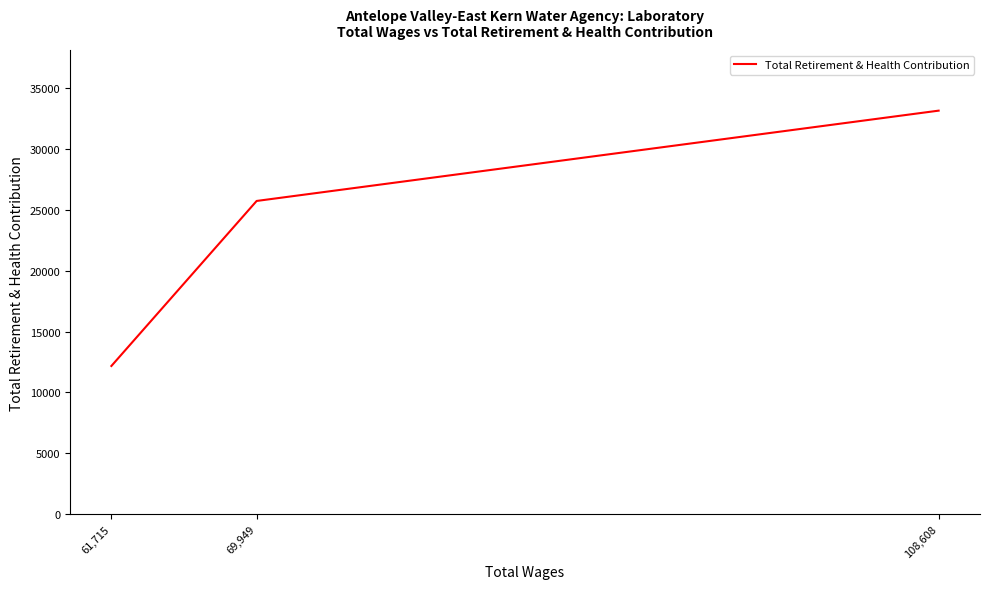

At which category does the chart reach its peak across all series?

108,608